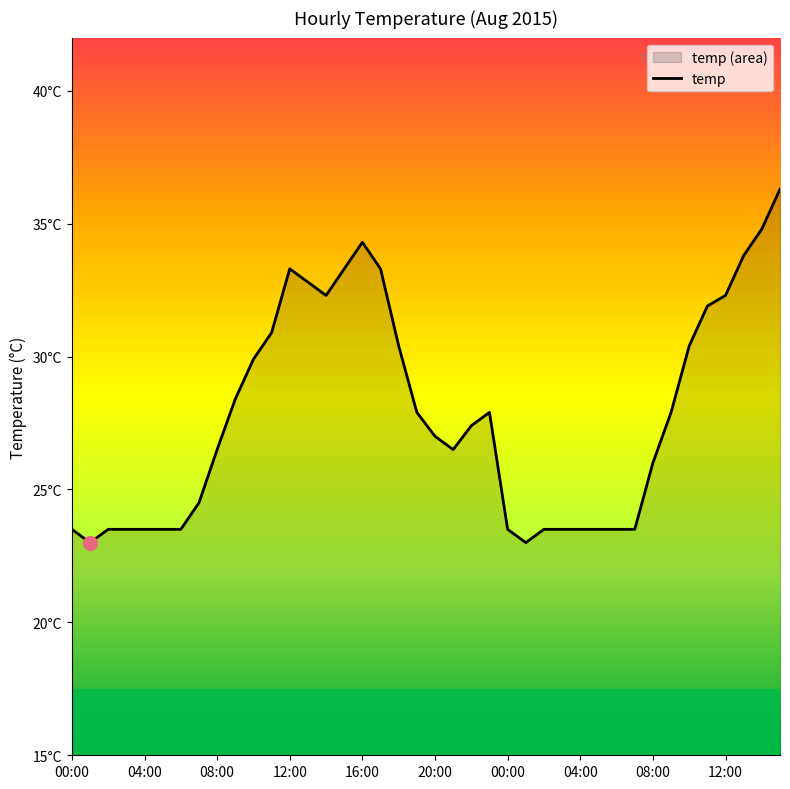

What is the difference between the values at 31 and 21?

3.0